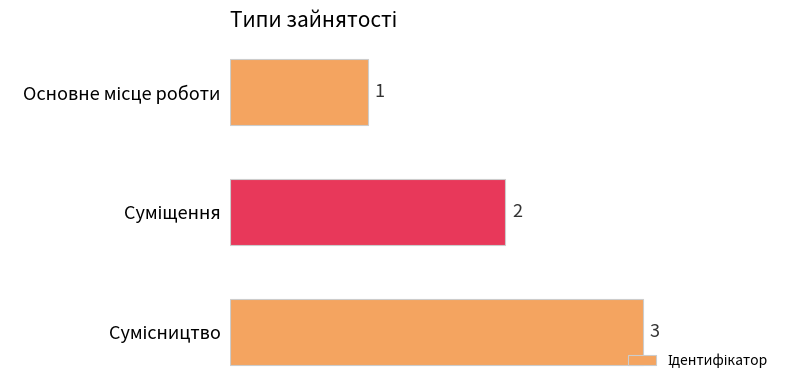

What is the sum of all values?

6